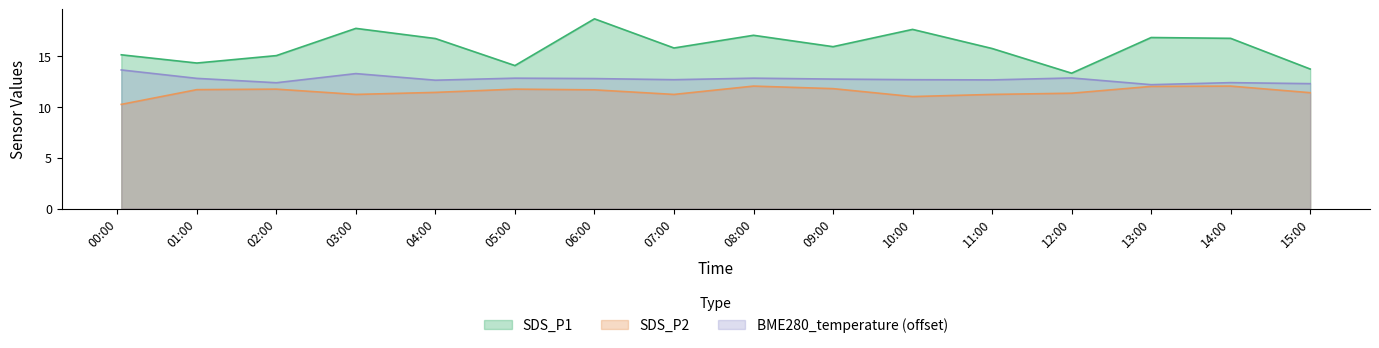

Where does the SDS_P2 series first go above 11?

01:00